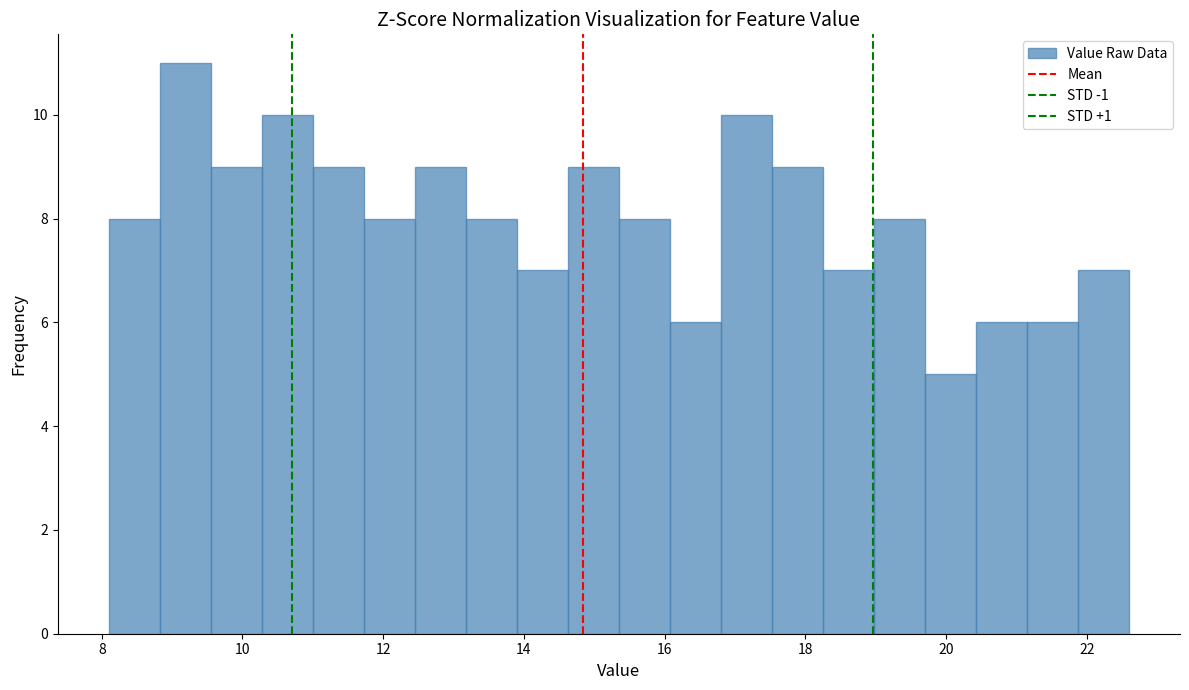

Read against the x-axis, roughly where is the centre of the tallest bar?

9.2